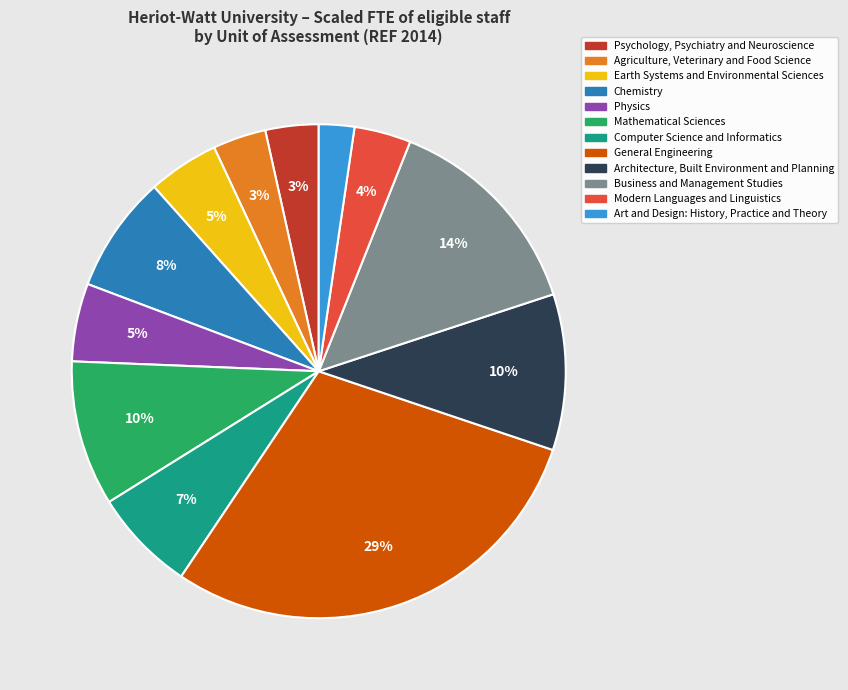

What is the smallest slice in the pie chart?

Art and Design: History, Practice and Theory